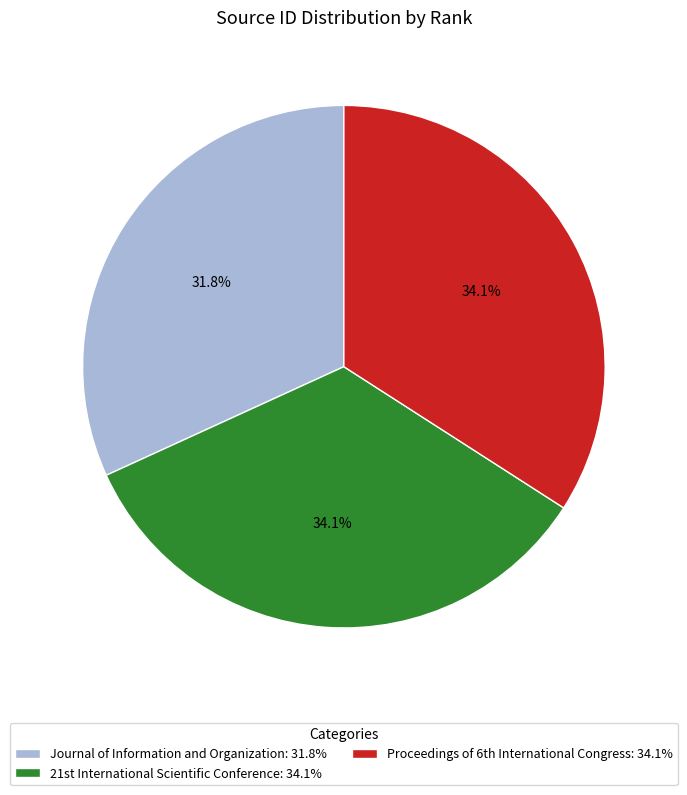

Count the number of slices in the pie.

3